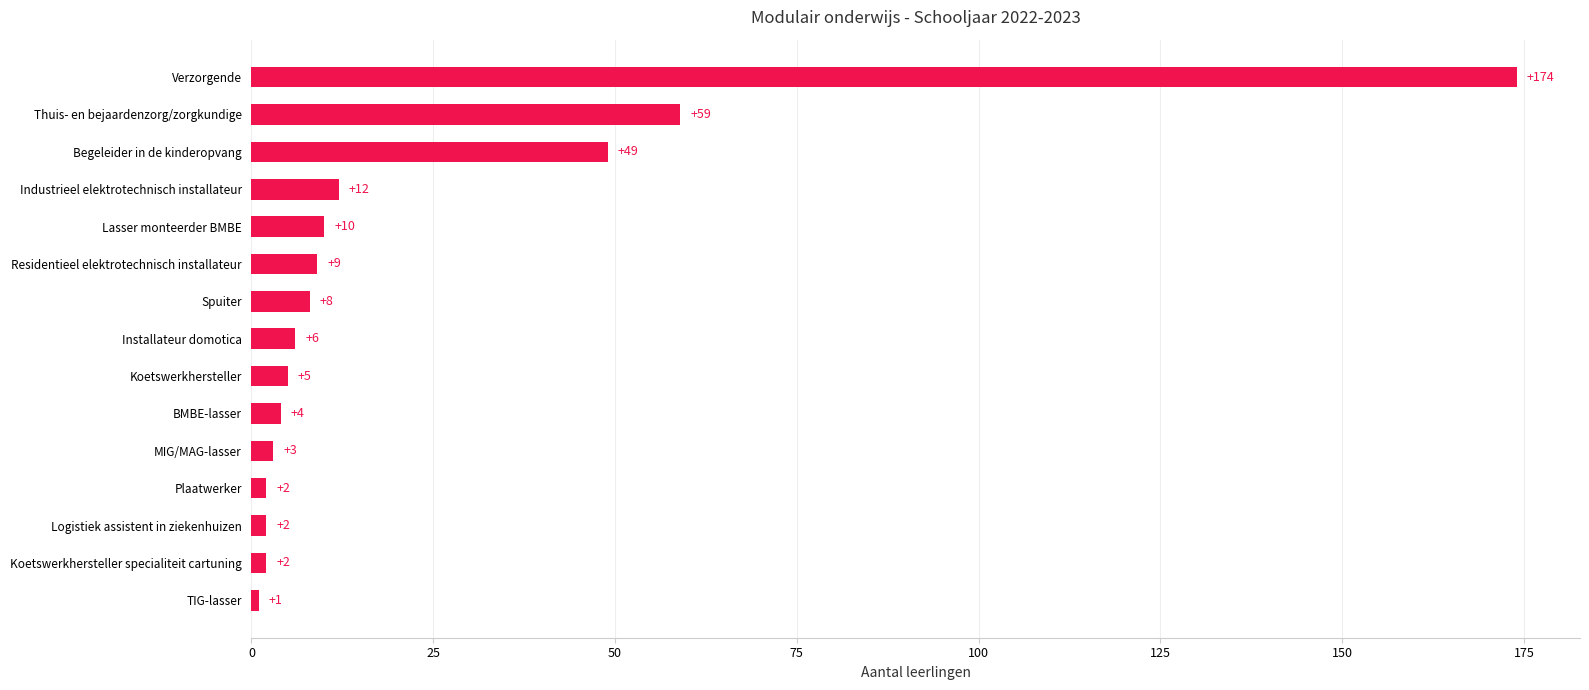

What is the difference between the maximum and minimum values?

173